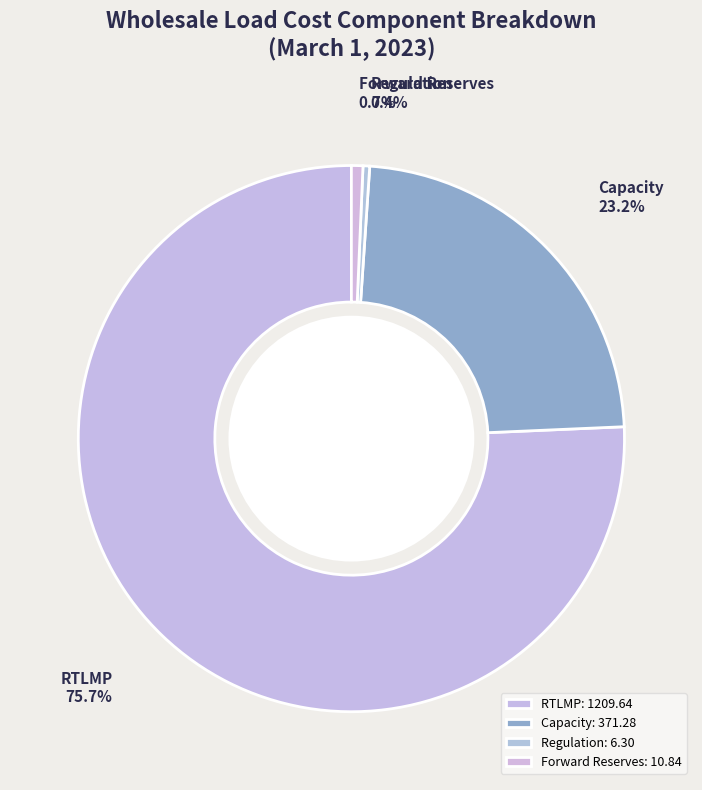

Which has a higher value, Forward Reserves or RTLMP?

RTLMP